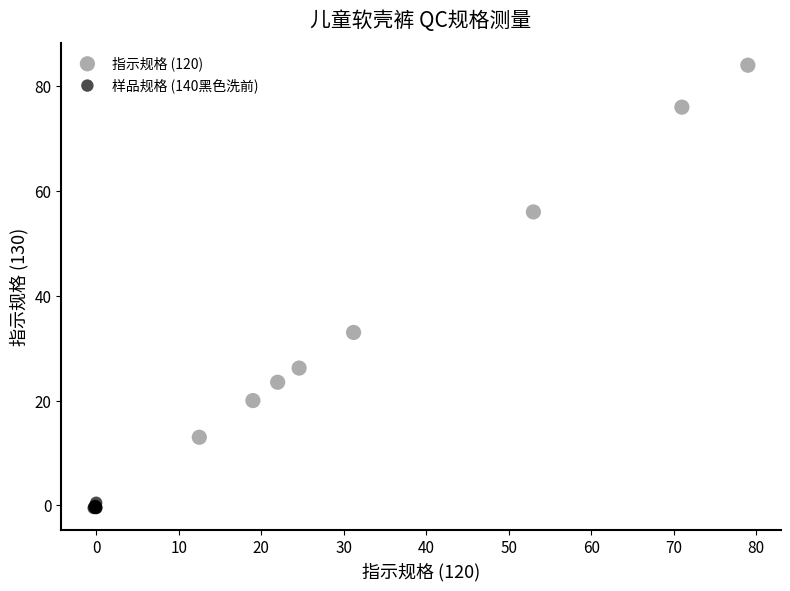

Which series reaches the maximum Y coordinate?

指示规格 (120)